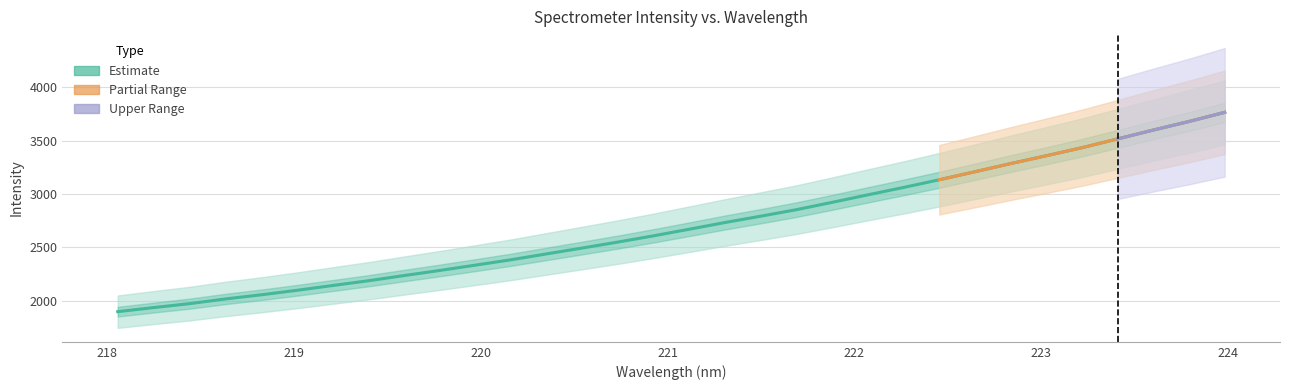

Reading left to right, list all the values displayed in this chart.

218.0596=1896.3	218.2508=1934.3	218.442=1971.0	218.6332=2014.9	218.8244=2053.7	219.0156=2095.7	219.2067=2140.7	219.3979=2185.3	219.589=2233.9	219.7801=2281.9	219.9712=2331.8	220.1623=2382.3	220.3533=2437.6	220.5444=2492.7	220.7354=2548.5	220.9264=2607.1	221.1174=2669.0	221.3083=2731.8	221.4993=2791.0	221.6902=2852.1	221.8812=2920.7	222.0721=2990.9	222.263=3060.1	222.4538=3132.2	222.6447=3207.3	222.8355=3283.6	223.0264=3357.3	223.2172=3432.7	223.408=3515.0	223.5987=3598.1	223.7895=3678.2	223.9802=3763.7